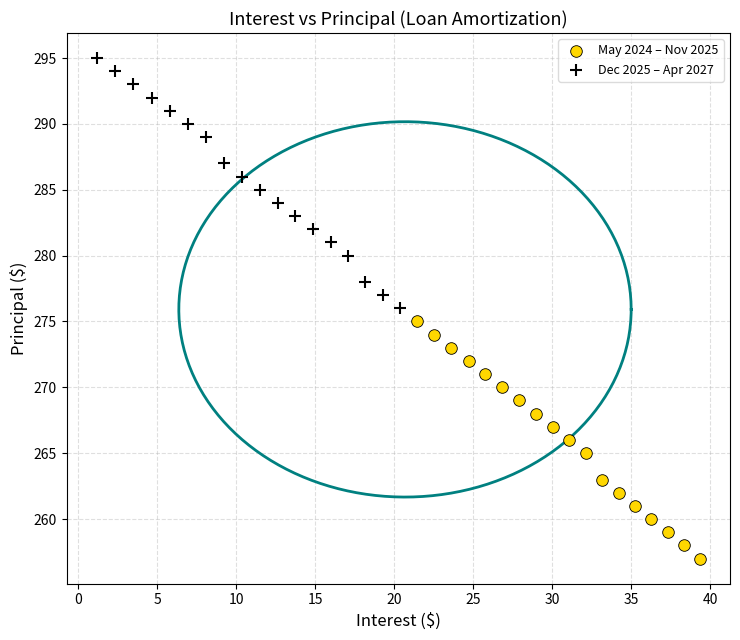

Which series reaches the minimum Y coordinate?

May 2024 – Nov 2025